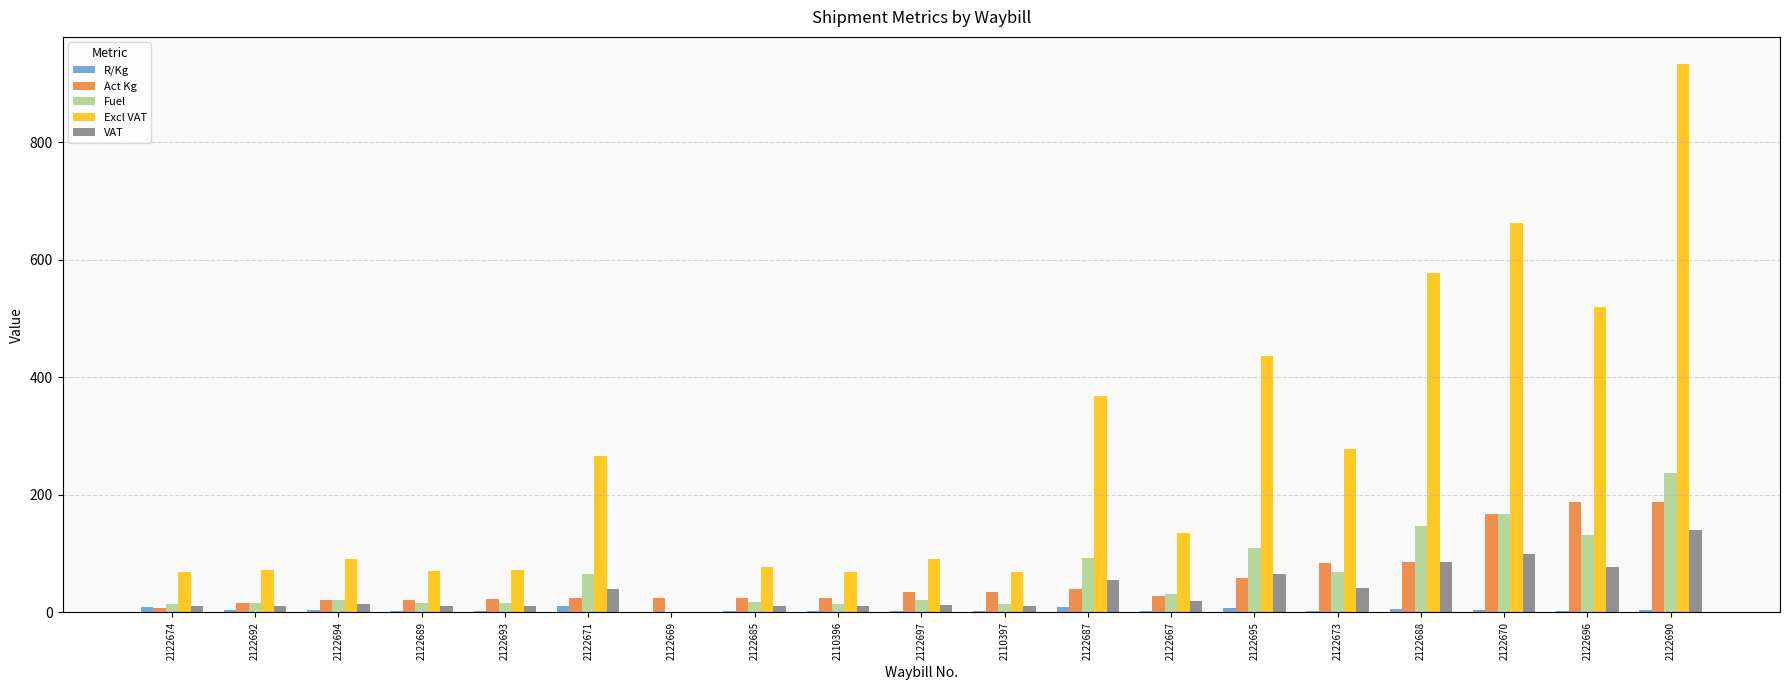

Which series changed the most between 2122667 and 2122688?

Excl VAT